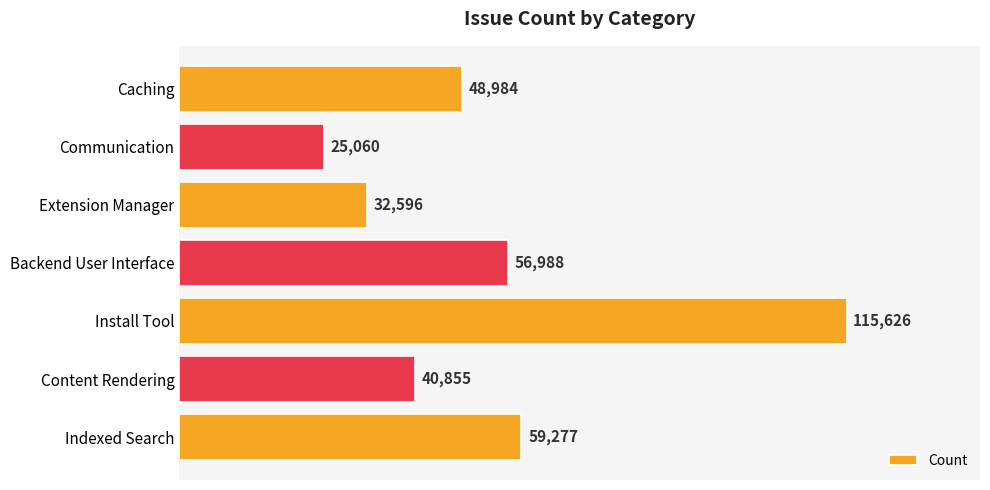

List the labels in order of value, smallest first.

Communication, Extension Manager, Content Rendering, Caching, Backend User Interface, Indexed Search, Install Tool